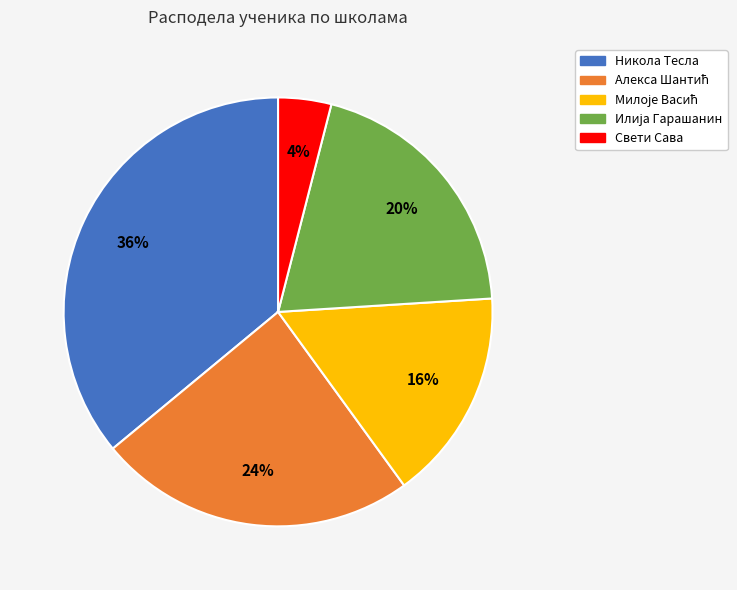

Does any single category account for the majority?

No